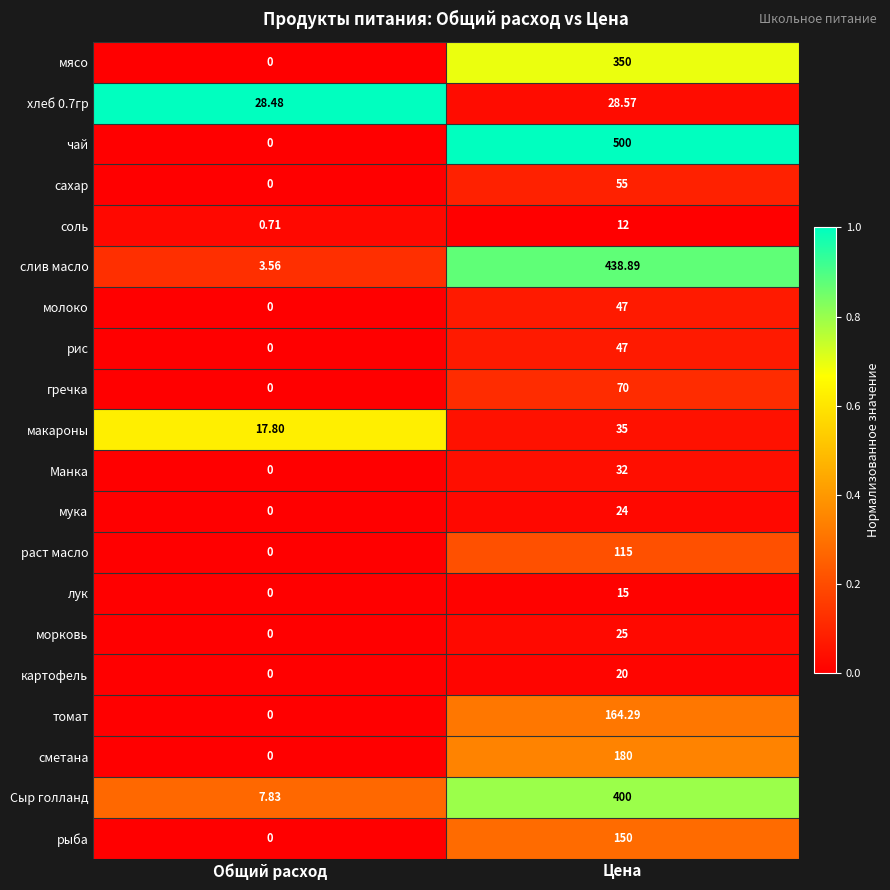

Is the value of мука at Общий расход greater than the value of сахар at Цена?

No